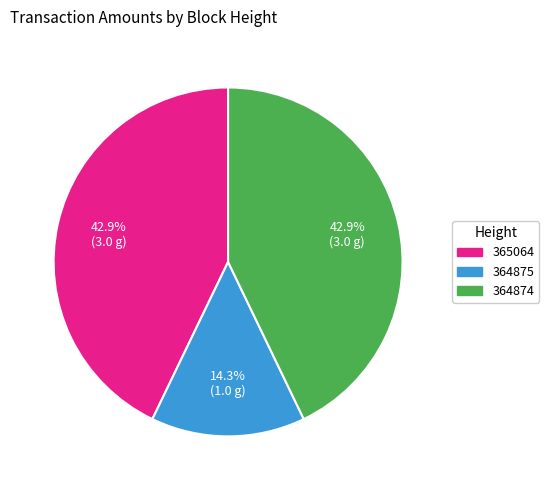

Combined, what portion of the pie is 364874 and 365064?

85.7%